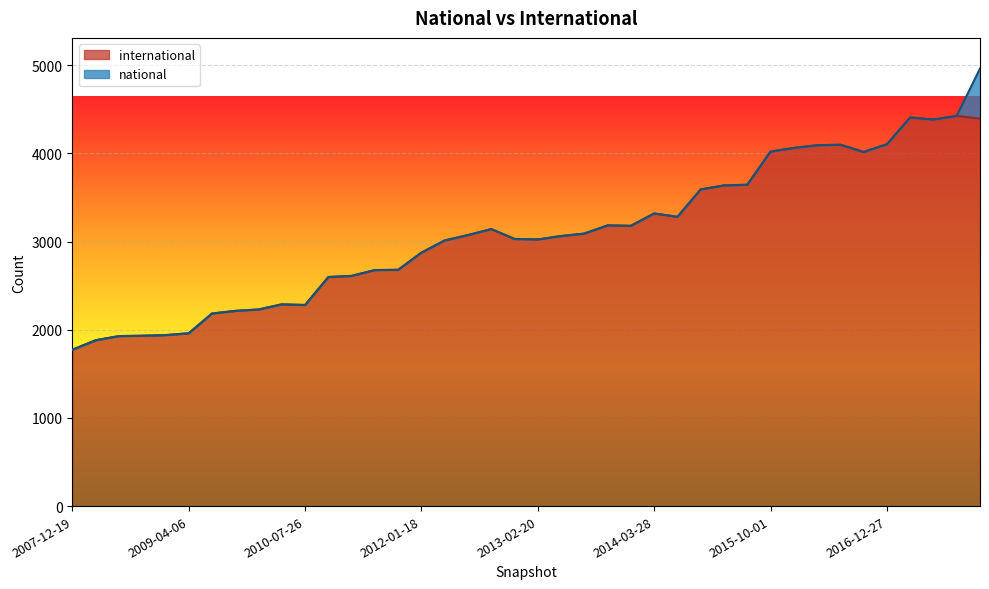

What is the change in value from 2008-10-10 to 2017-07-24?

+2452